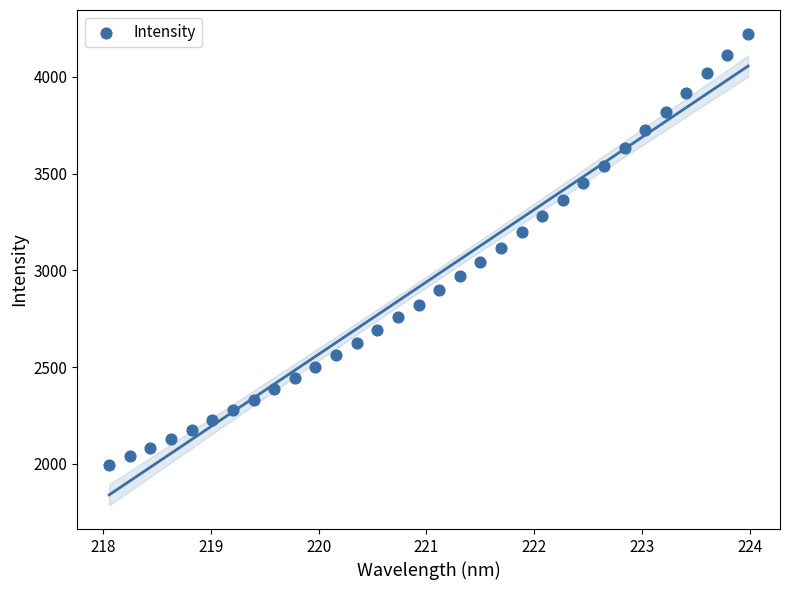

What is the range of X values (max minus min)?

5.9